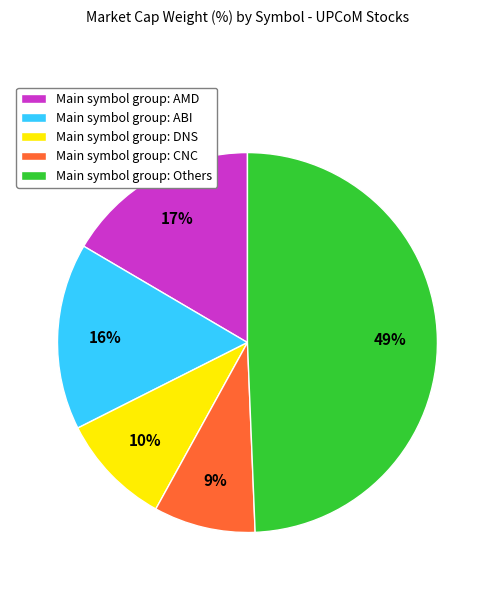

The Main symbol group: CNC slice represents 9% of the pie. True or false?

True